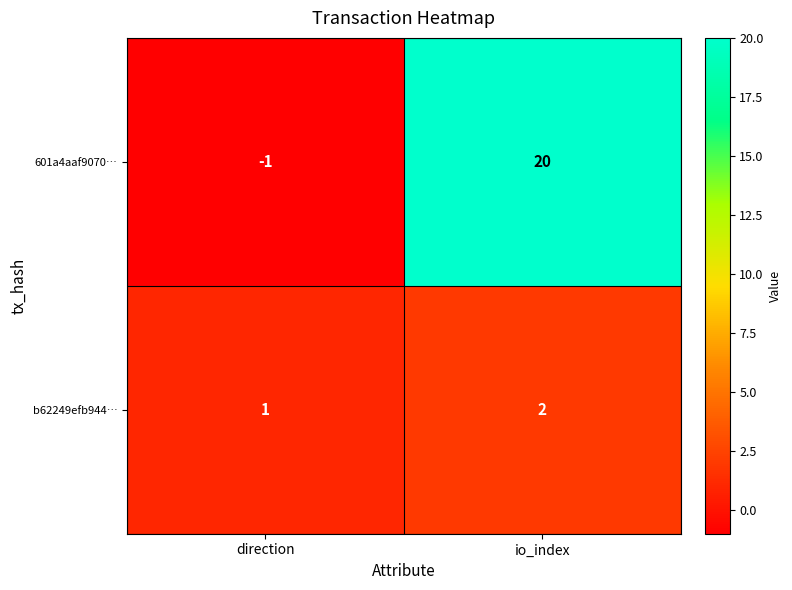

At which label is b62249efb944… closest to 1?

direction